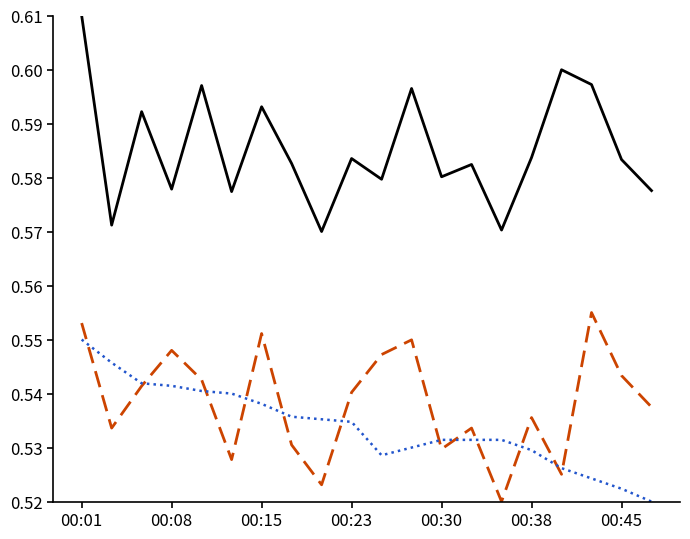

At which category does the chart reach its peak across all series?

00:01